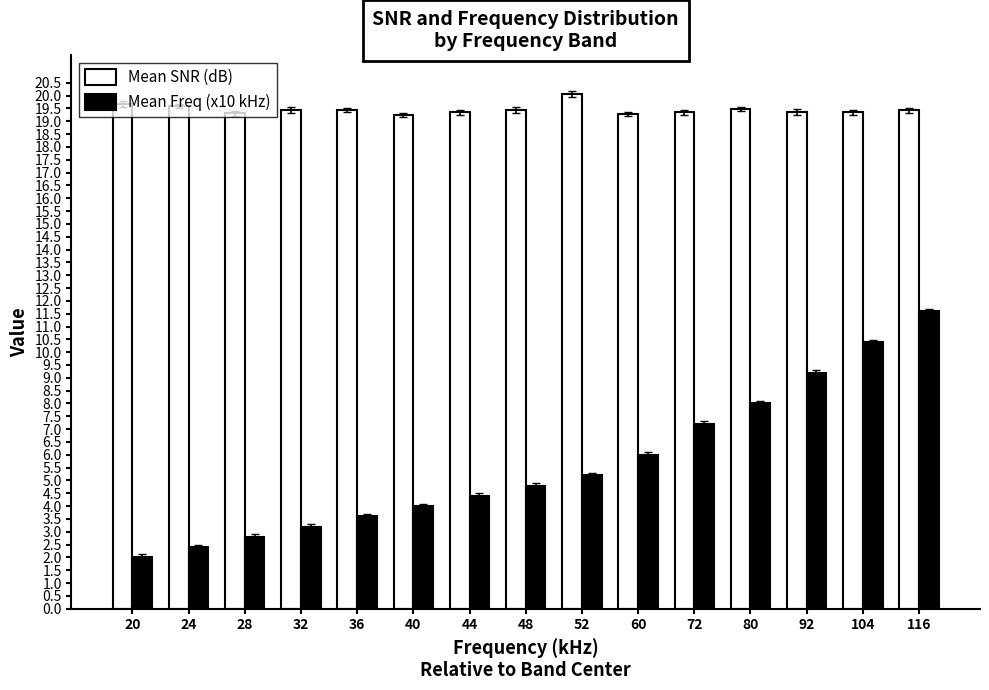

What is the sum of the Mean Freq (x10 kHz) values at 44 and 40?

8.4